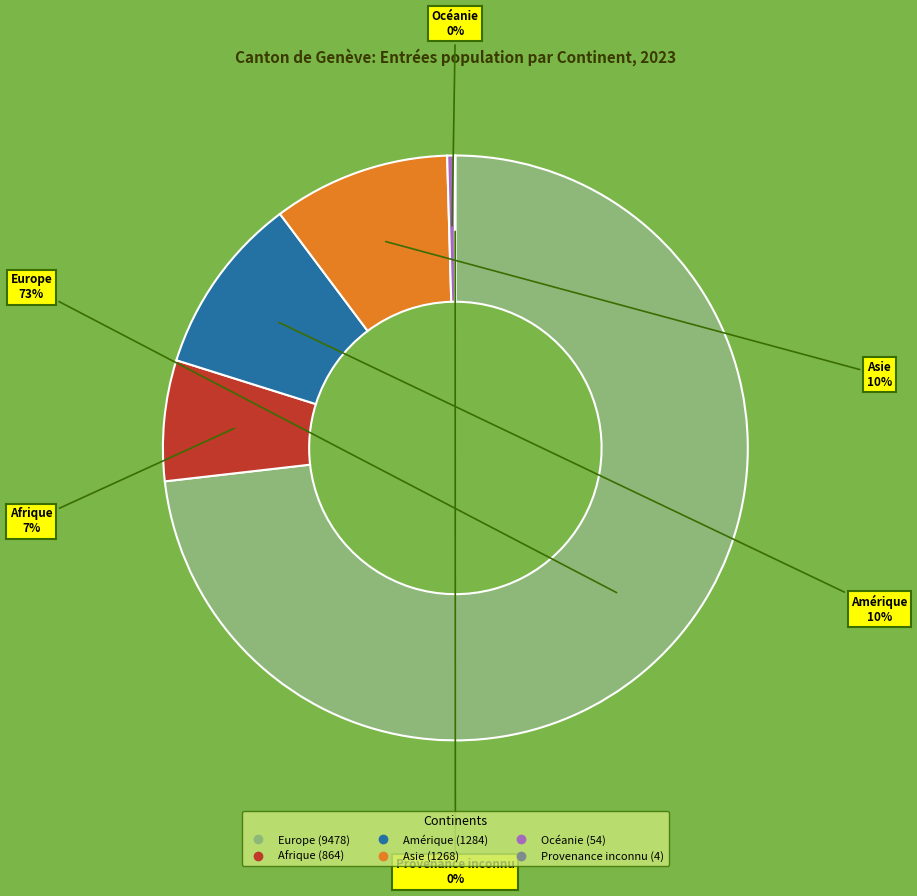

Which slice is the largest?

Europe